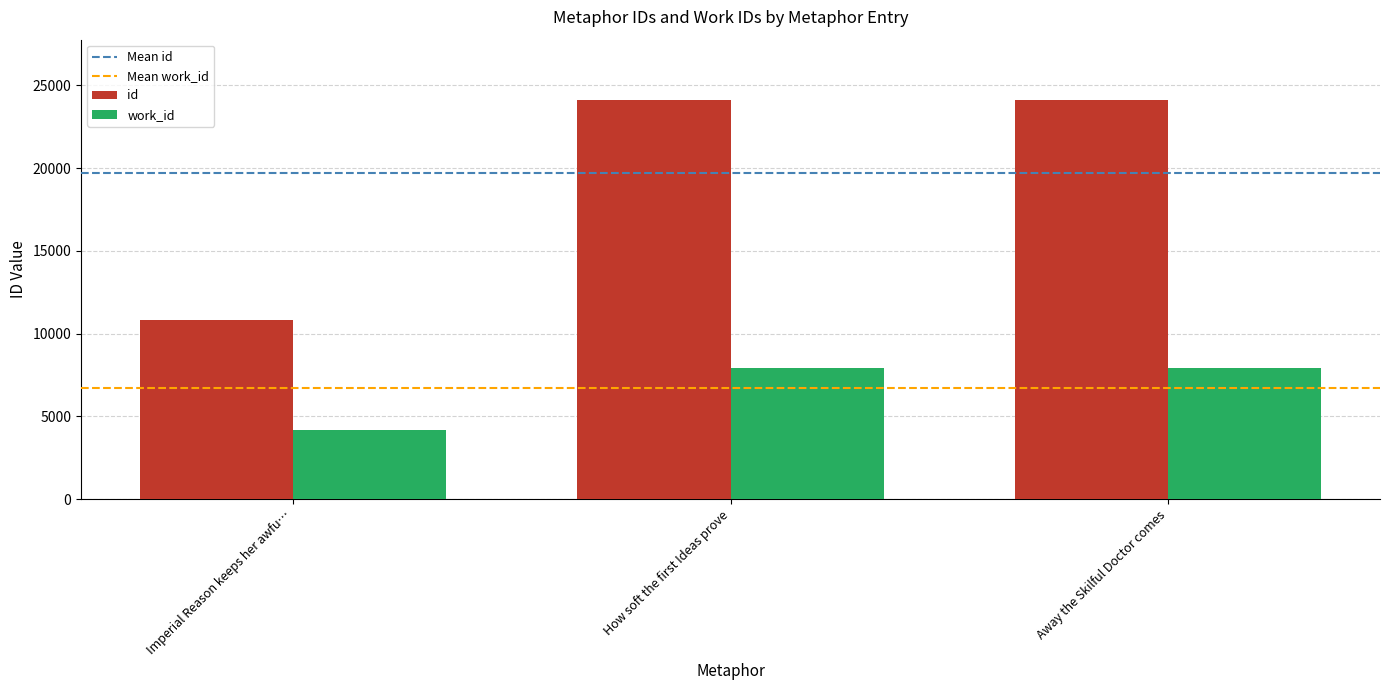

What is the value of the id bar at the 3rd from the left?

24130